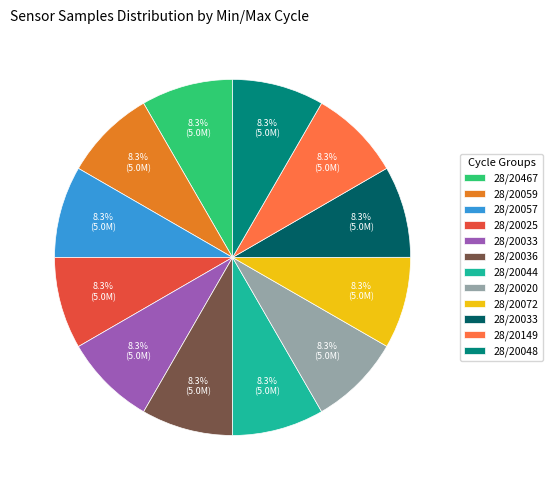

Does any single category account for the majority?

No